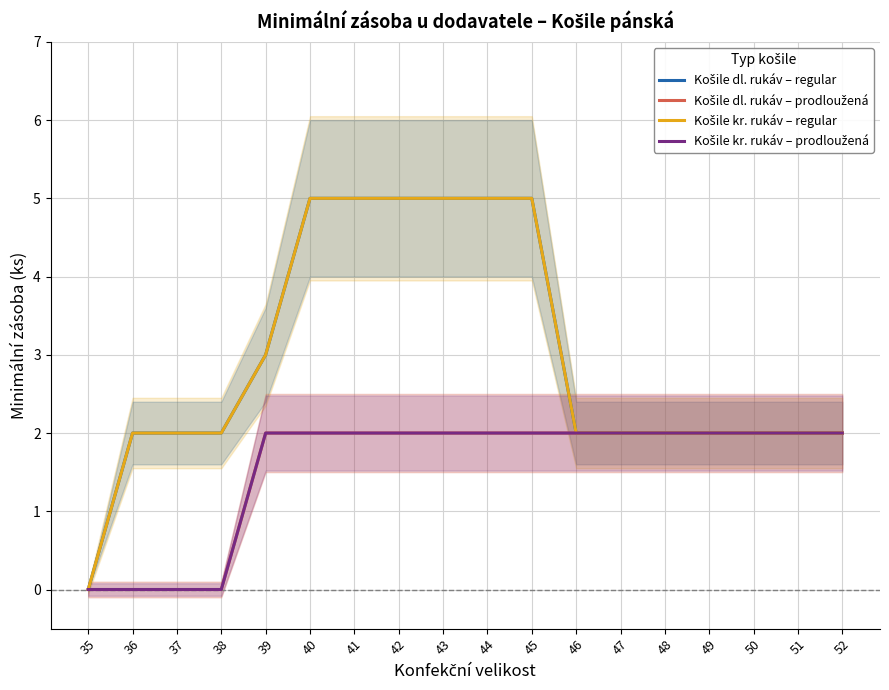

Is it true that Košile kr. rukáv – regular equals 1 at 37?

False